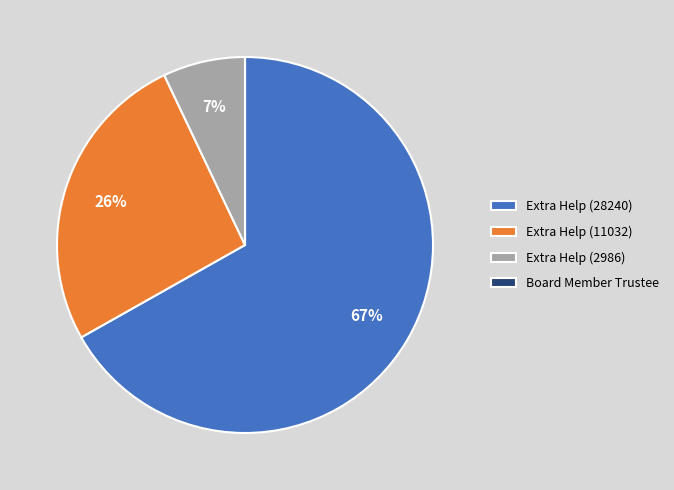

Is the sum of Extra Help (11032) and Extra Help (28240) greater than half?

Yes